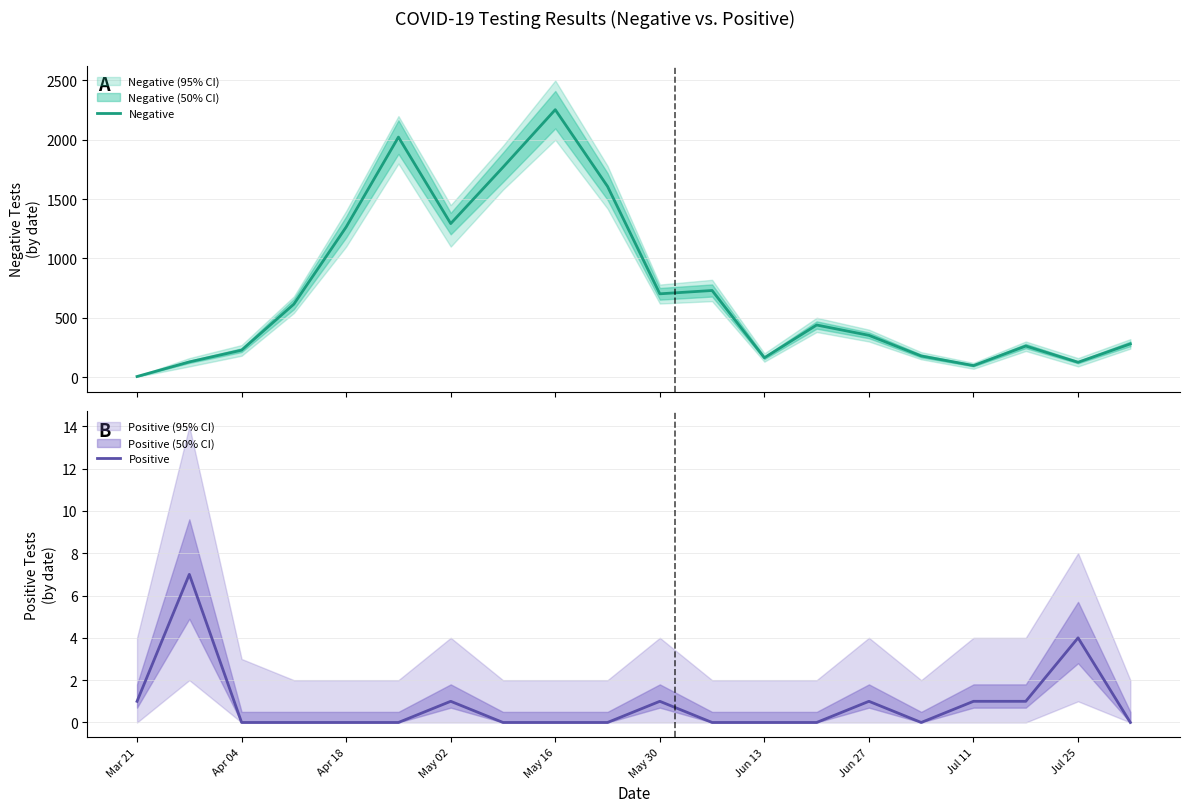

List the series in order of their peak value, lowest first.

Positive, Negative